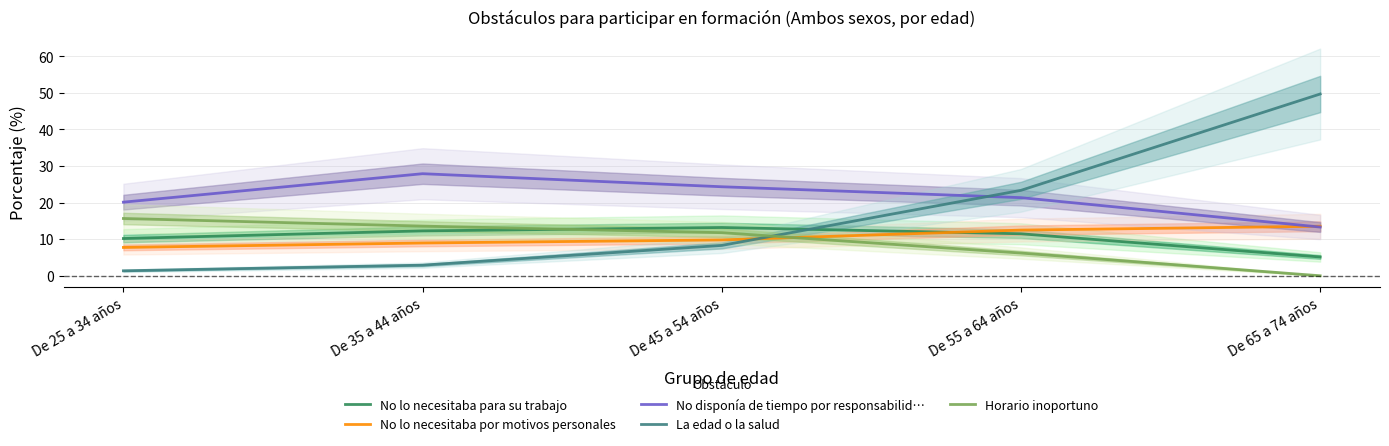

Reading right to left, transcribe all the data shown in this chart.

No lo necesitaba para su trabajo: De 65 a 74 años=5.1	De 55 a 64 años=11.5	De 45 a 54 años=13.2	De 35 a 44 años=12.3	De 25 a 34 años=10.2
No lo necesitaba por motivos personales: De 65 a 74 años=13.5	De 55 a 64 años=12.5	De 45 a 54 años=9.8	De 35 a 44 años=9.0	De 25 a 34 años=7.8
No disponía de tiempo por responsabilid…: De 65 a 74 años=13.3	De 55 a 64 años=21.4	De 45 a 54 años=24.3	De 35 a 44 años=27.9	De 25 a 34 años=20.1
La edad o la salud: De 65 a 74 años=49.7	De 55 a 64 años=23.4	De 45 a 54 años=8.3	De 35 a 44 años=2.9	De 25 a 34 años=1.4
Horario inoportuno: De 65 a 74 años=0.0	De 55 a 64 años=6.2	De 45 a 54 años=11.8	De 35 a 44 años=13.6	De 25 a 34 años=15.7